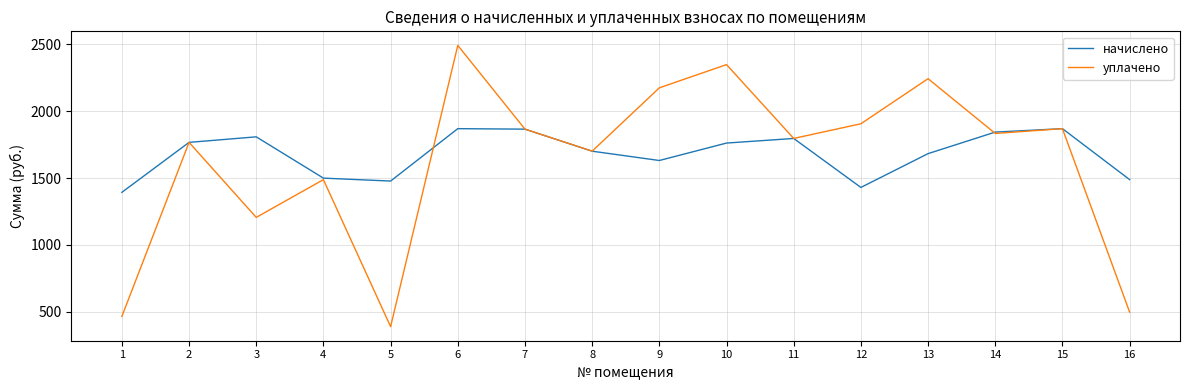

Rank the series at 16 from lowest to highest value.

уплачено, начислено